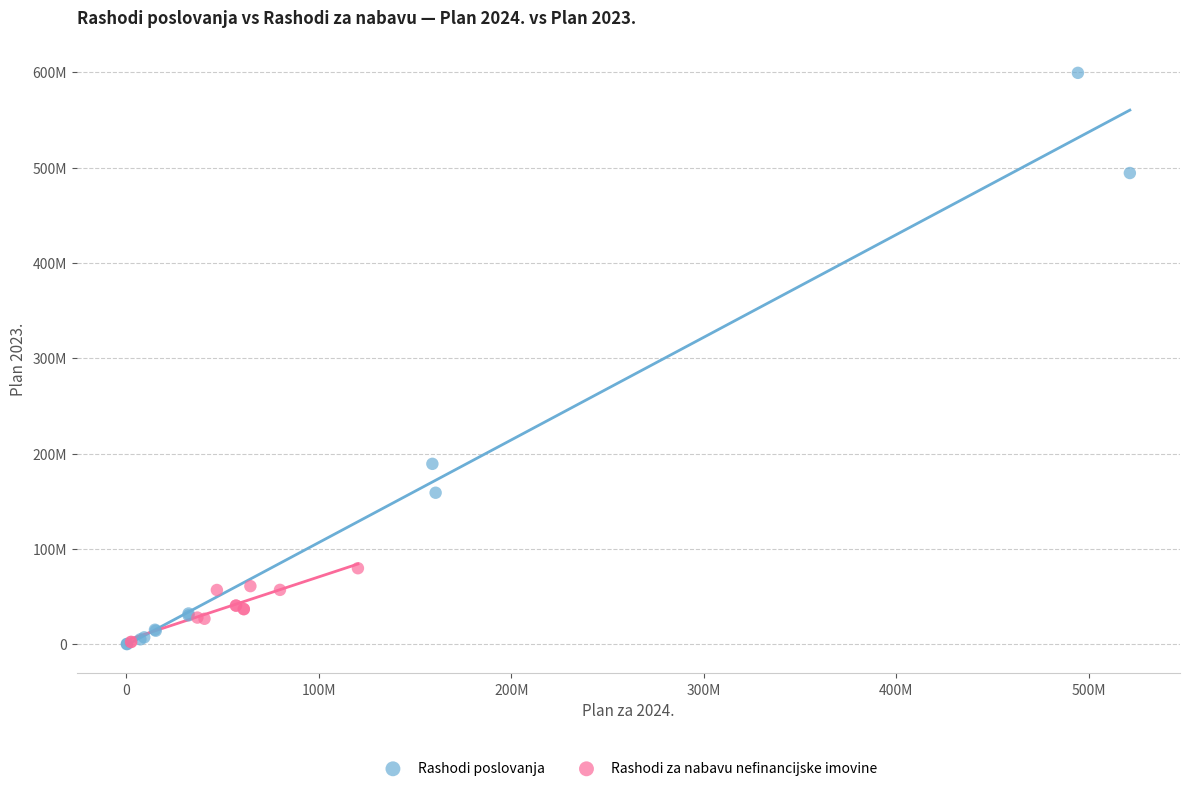

Which series reaches the maximum Y coordinate?

Rashodi poslovanja